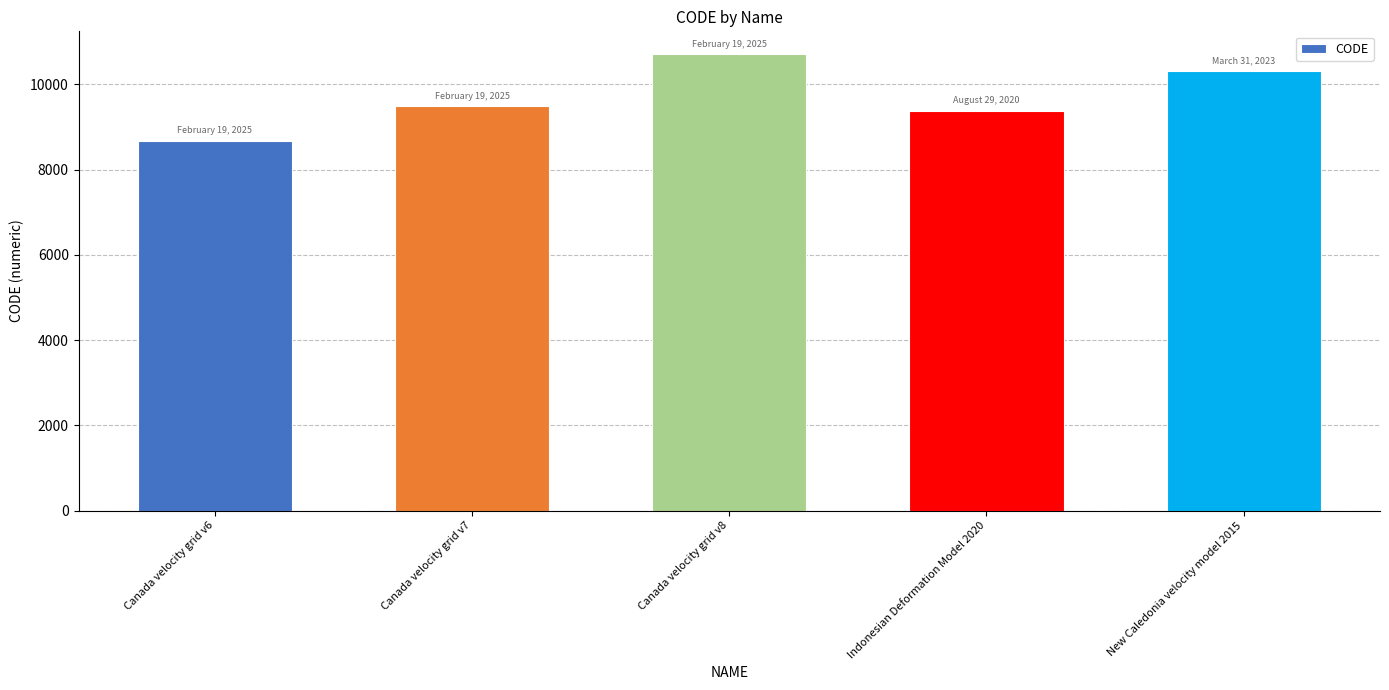

Approximately how many times larger is the value at Canada velocity grid v7 compared to New Caledonia velocity model 2015?

0.9